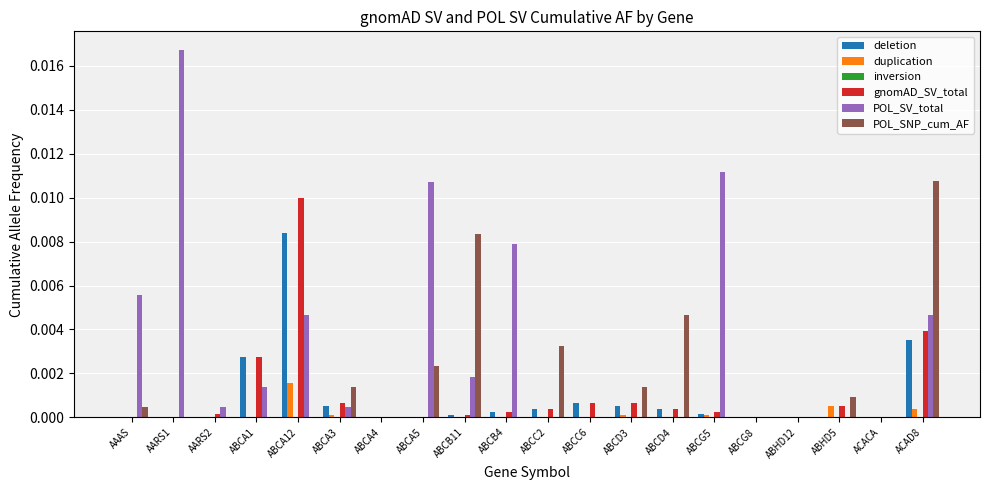

Which series changed the most between AARS1 and ABCA12?

POL_SV_total